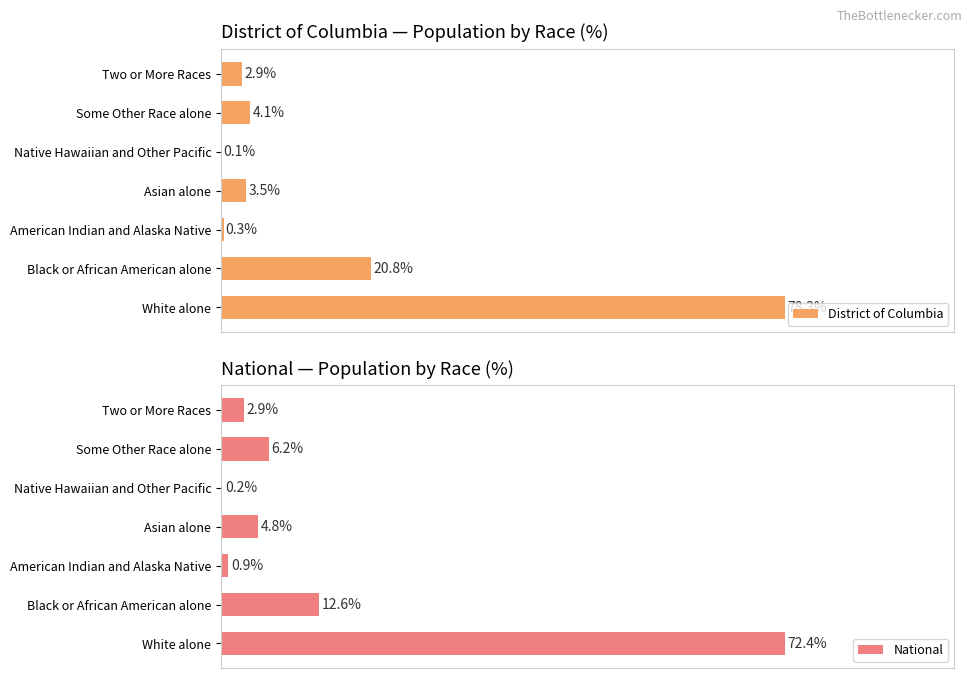

What is the minimum value shown in the chart?

0.1